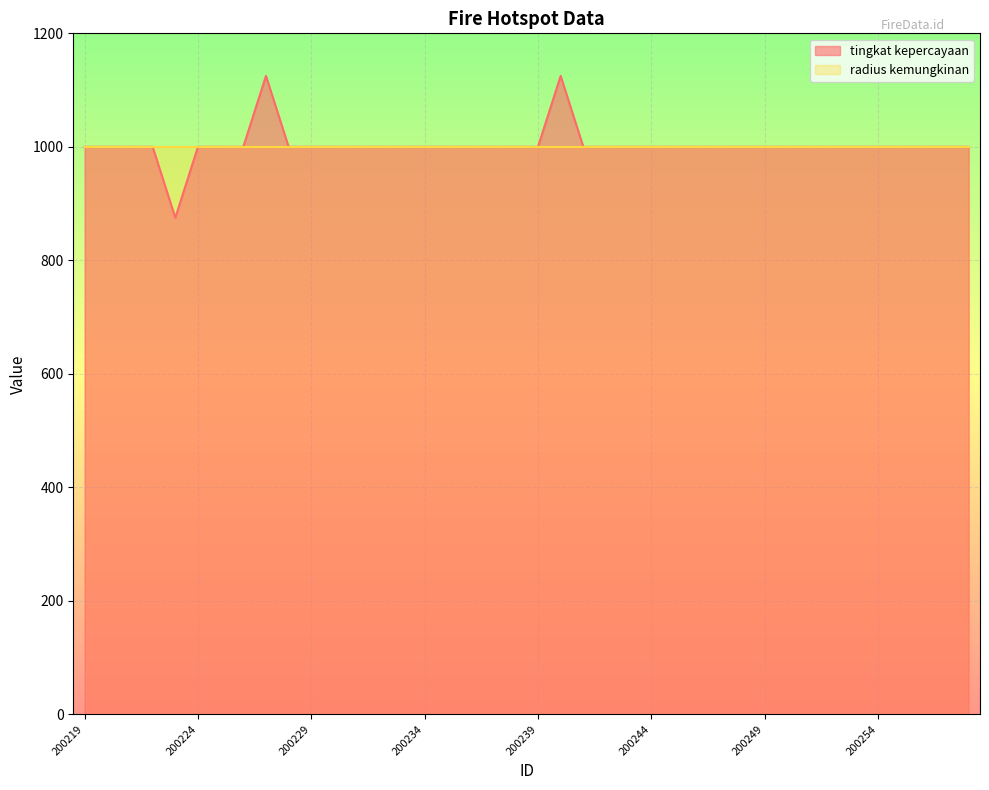

The chart shows a value of 1793 at 200252. True or false?

False